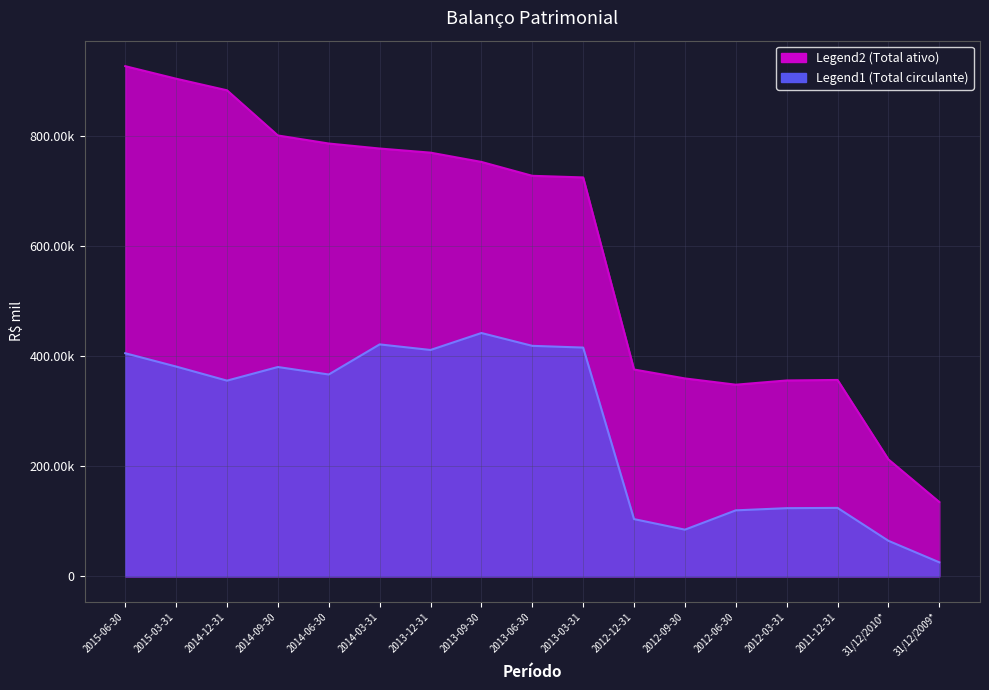

Which series has the largest total across all categories?

Total ativo